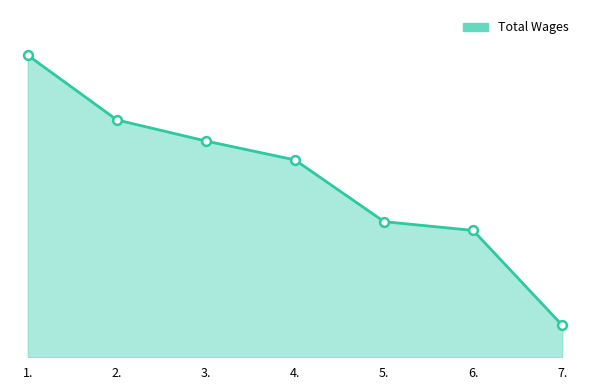

What is the change in value from 3. to 6.?

-14353